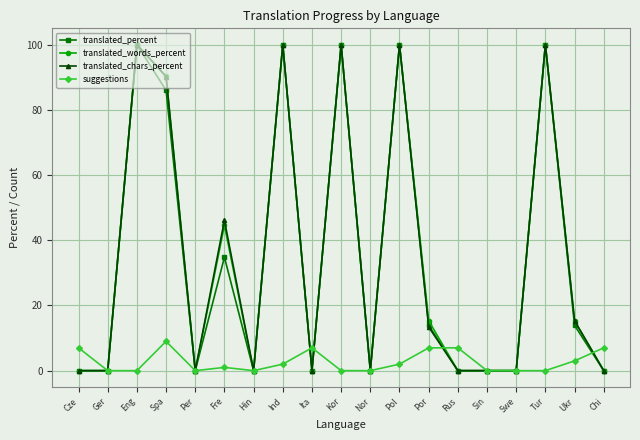

What is the maximum value for translated_chars_percent?

100.0